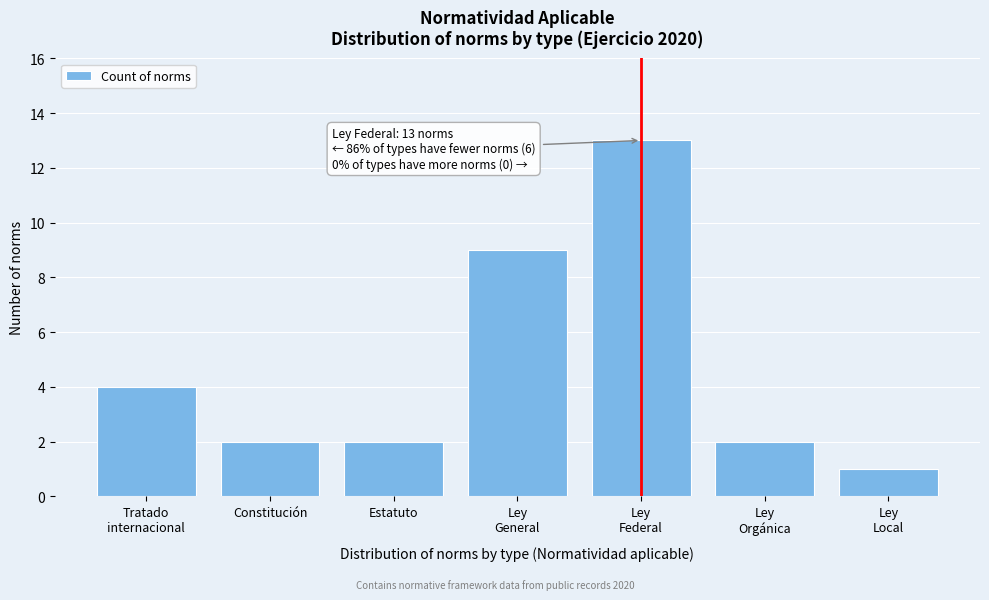

Reading left to right, what are all the values shown in this chart?

4	2	2	9	13	2	1